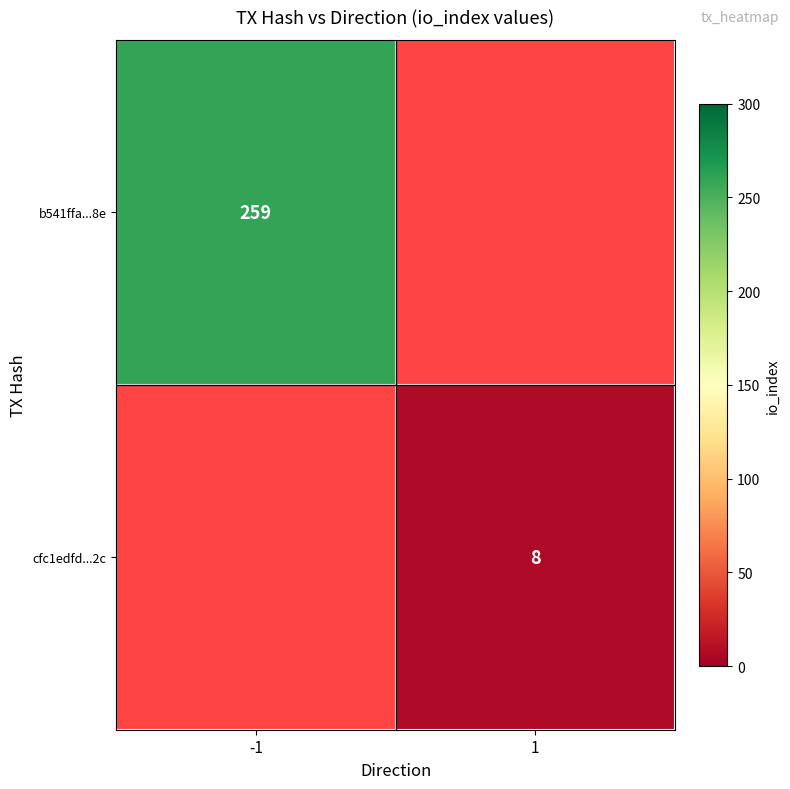

Is it true that b541ffa...8e equals 259 at -1?

True